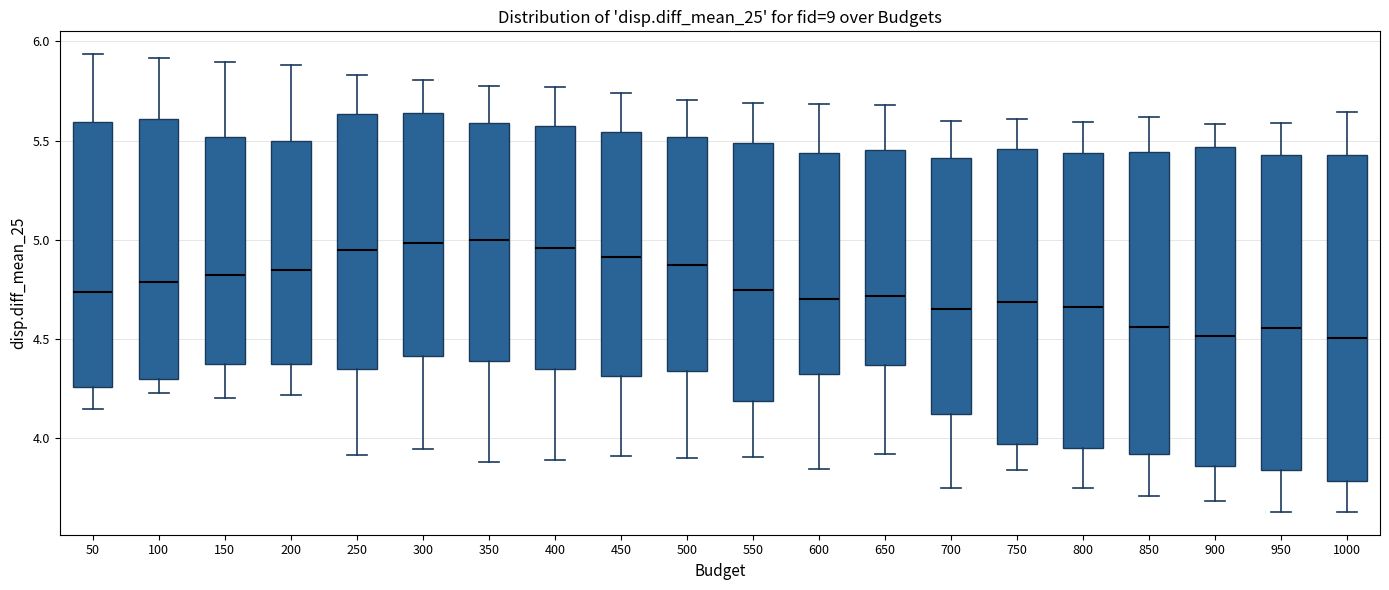

Reading left to right, transcribe this box plot: for each box, give where its median line is, the range the box spans, and where its two whiskers end, as read against the y-axis. The values are not printed on the chart, so give them approximately, as read against the axis.

50: median 4.75, box 4.25 to 5.60, whiskers 4.15 to 5.95
100: median 4.80, box 4.30 to 5.60, whiskers 4.25 to 5.90
150: median 4.80, box 4.35 to 5.50, whiskers 4.20 to 5.90
200: median 4.85, box 4.40 to 5.50, whiskers 4.20 to 5.90
250: median 4.95, box 4.35 to 5.65, whiskers 3.90 to 5.85
300: median 5.00, box 4.40 to 5.65, whiskers 3.95 to 5.80
350: median 5.00, box 4.40 to 5.60, whiskers 3.90 to 5.80
400: median 4.95, box 4.35 to 5.55, whiskers 3.90 to 5.75
450: median 4.90, box 4.30 to 5.55, whiskers 3.90 to 5.75
500: median 4.85, box 4.35 to 5.50, whiskers 3.90 to 5.70
550: median 4.75, box 4.20 to 5.50, whiskers 3.90 to 5.70
600: median 4.70, box 4.30 to 5.45, whiskers 3.85 to 5.70
650: median 4.70, box 4.35 to 5.45, whiskers 3.90 to 5.70
700: median 4.65, box 4.10 to 5.40, whiskers 3.75 to 5.60
750: median 4.70, box 3.95 to 5.45, whiskers 3.85 to 5.60
800: median 4.65, box 3.95 to 5.45, whiskers 3.75 to 5.60
850: median 4.55, box 3.90 to 5.45, whiskers 3.70 to 5.60
900: median 4.50, box 3.85 to 5.45, whiskers 3.70 to 5.60
950: median 4.55, box 3.85 to 5.45, whiskers 3.65 to 5.60
1000: median 4.50, box 3.80 to 5.45, whiskers 3.65 to 5.65